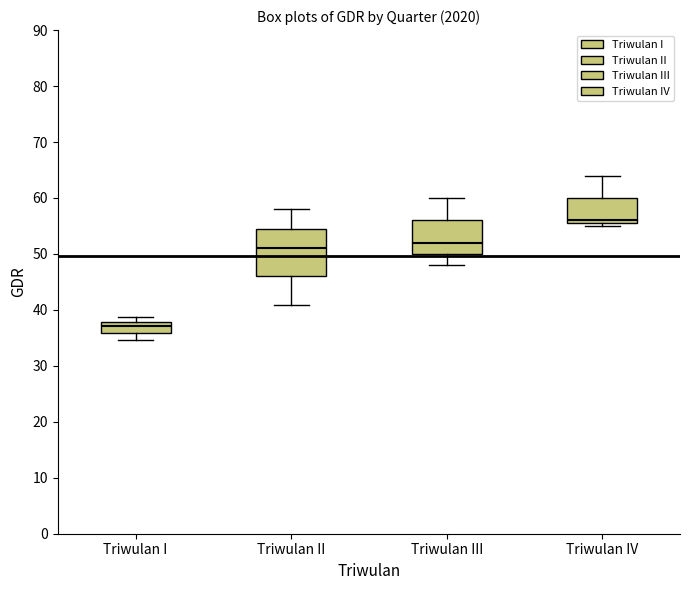

Where is the lower edge of the box for Triwulan III on the y-axis? The values are not printed on the chart, so give them approximately, as read against the axis.

50